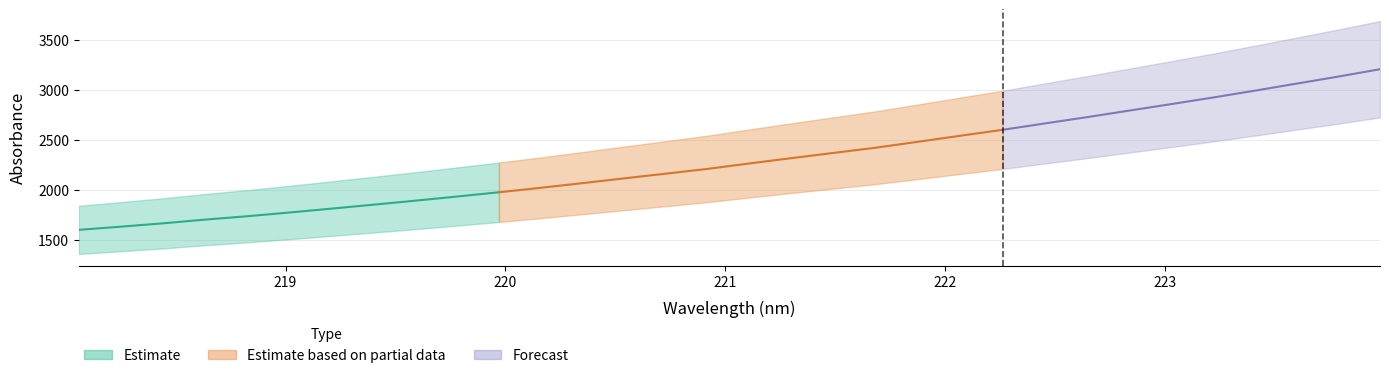

Is it true that Forecast equals 2455.1 at 219.3979?

False